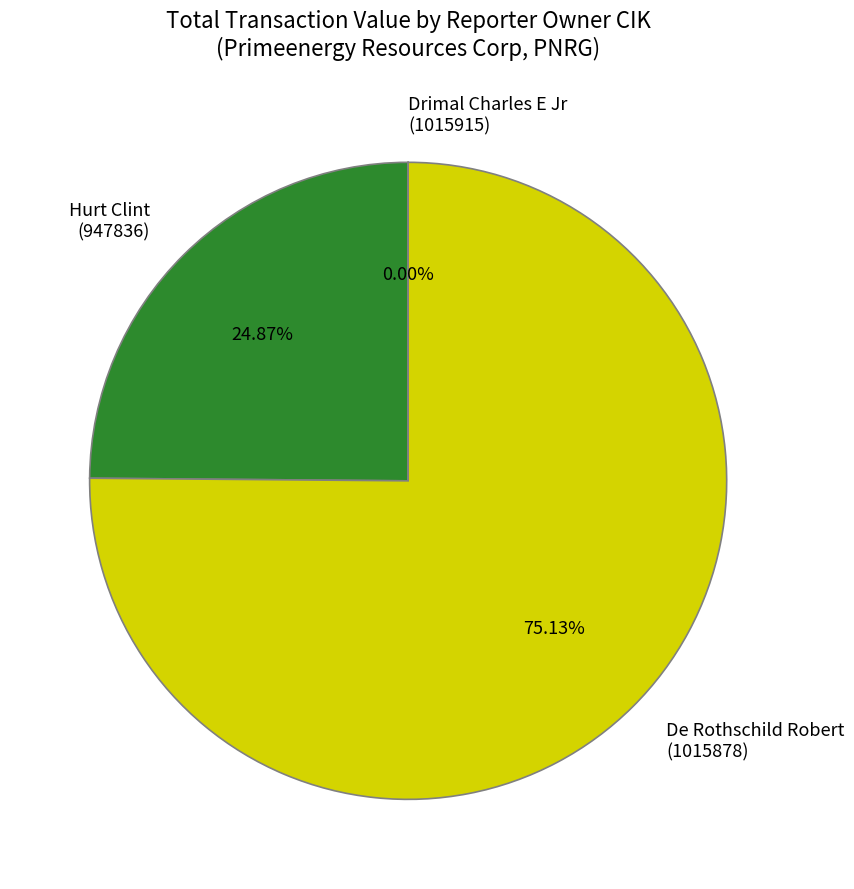

Do De Rothschild Robert (1015878) and Hurt Clint (947836) together represent more than half of the pie?

Yes